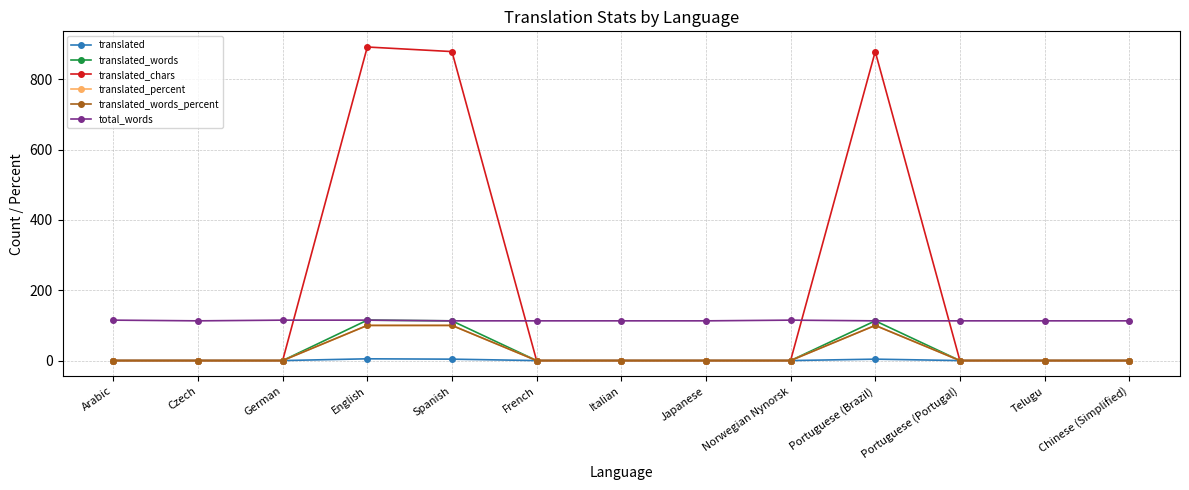

What is the difference between the second highest and minimum values in the total_words series?

2